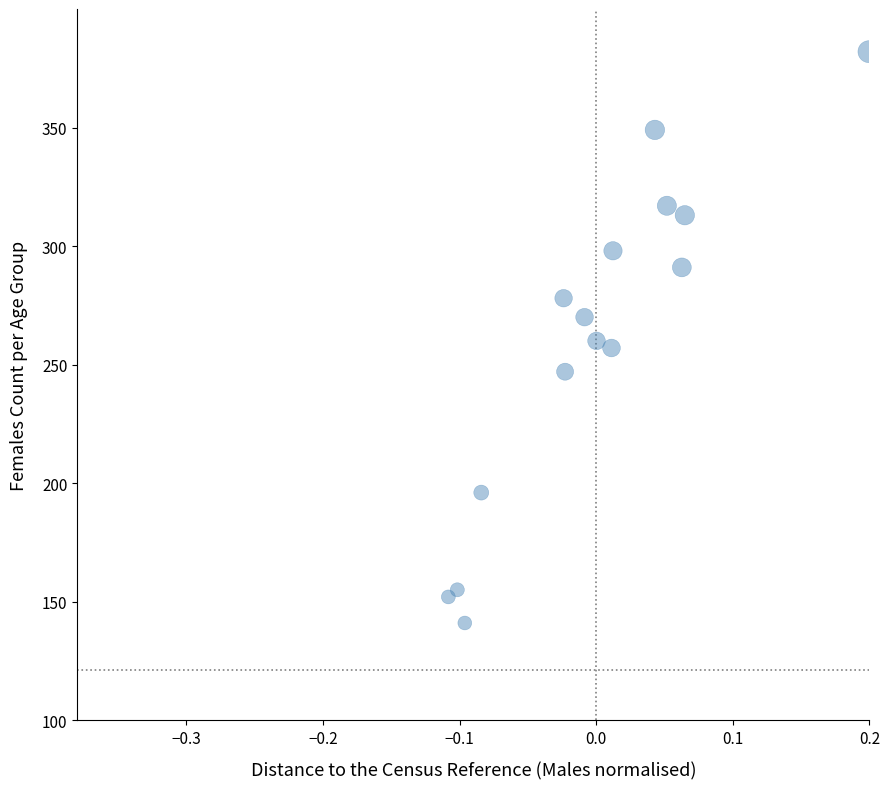

What is the range of Y values (max minus min)?

241